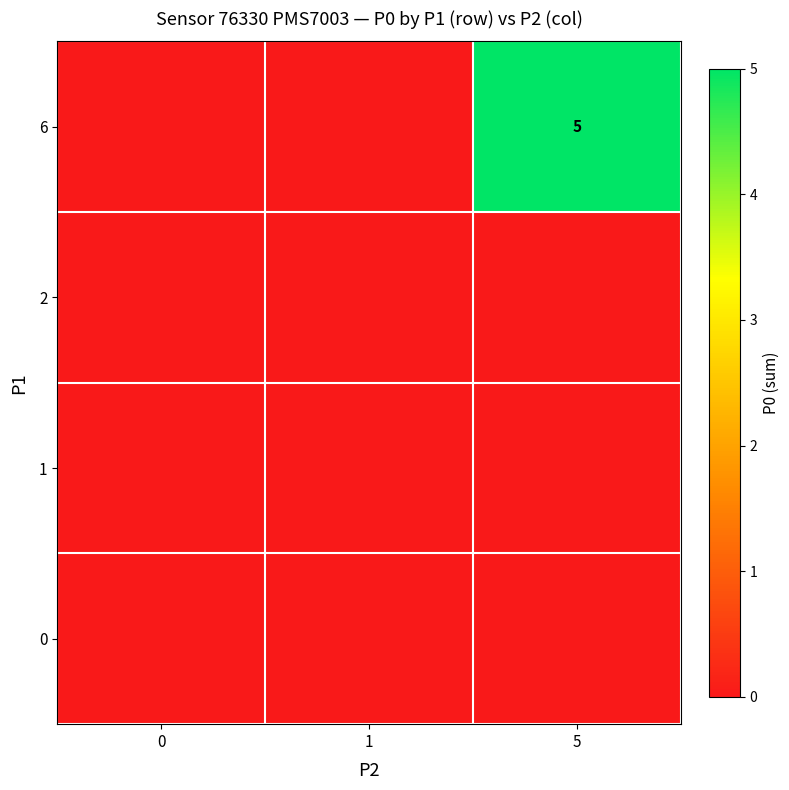

At which category does the chart reach its peak across all series?

5